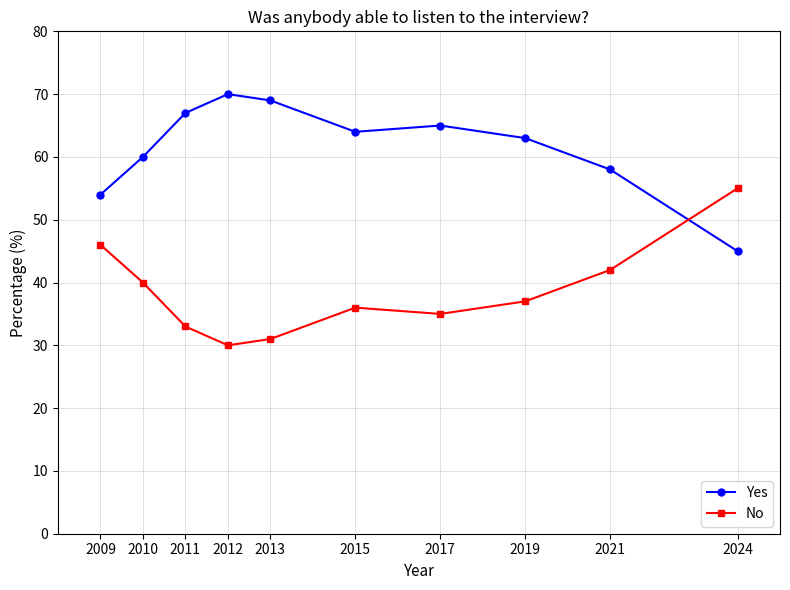

True or false: No and Yes intersect in this chart.

True